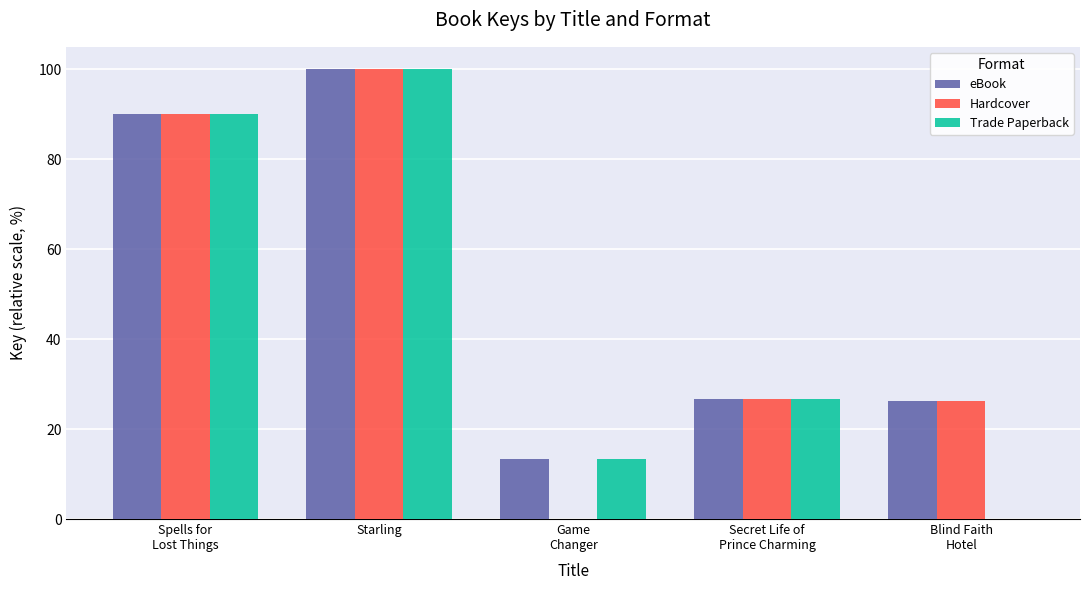

How many categories are shown in the chart?

5